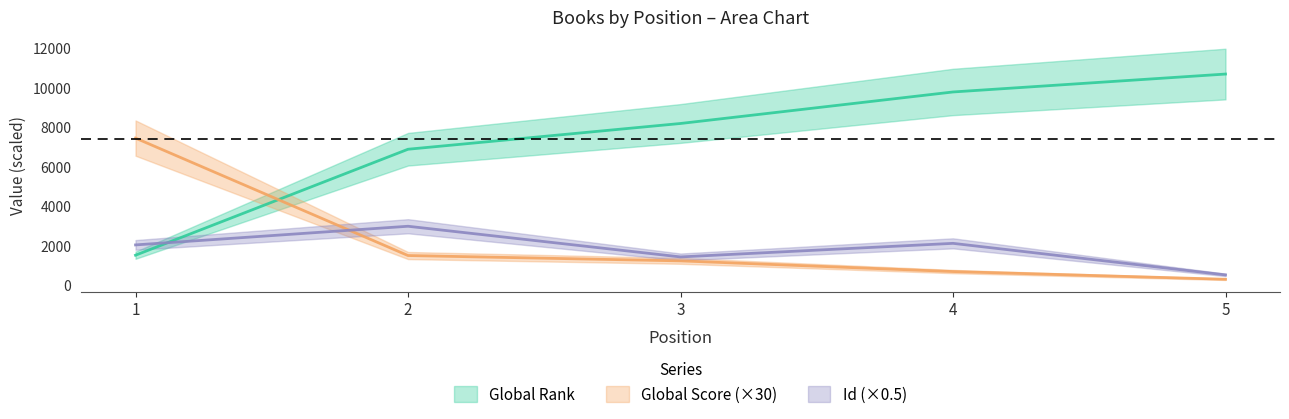

Which series ends up on top after the final intersection of Global Score and Global Rank?

Global Rank